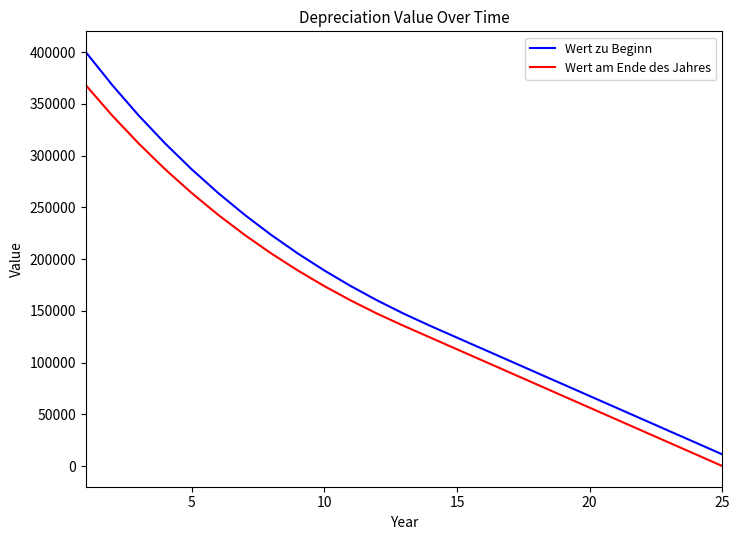

What is the lowest value of the Wert zu Beginn series?

11275.1